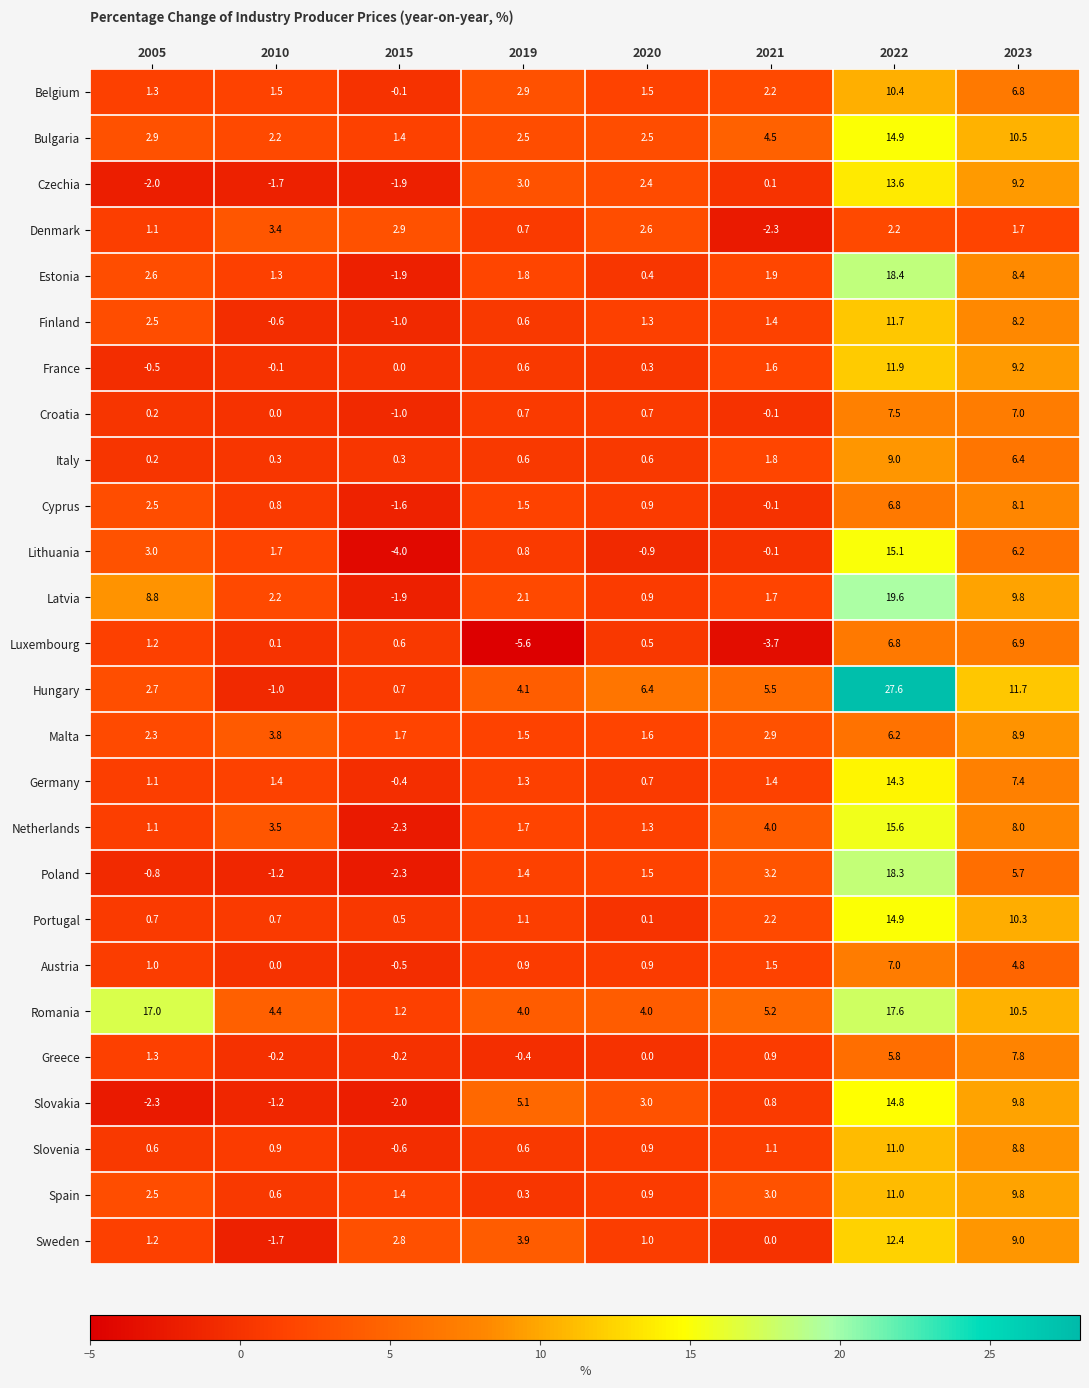

Is it true that Italy equals 9.0 at 2022?

True